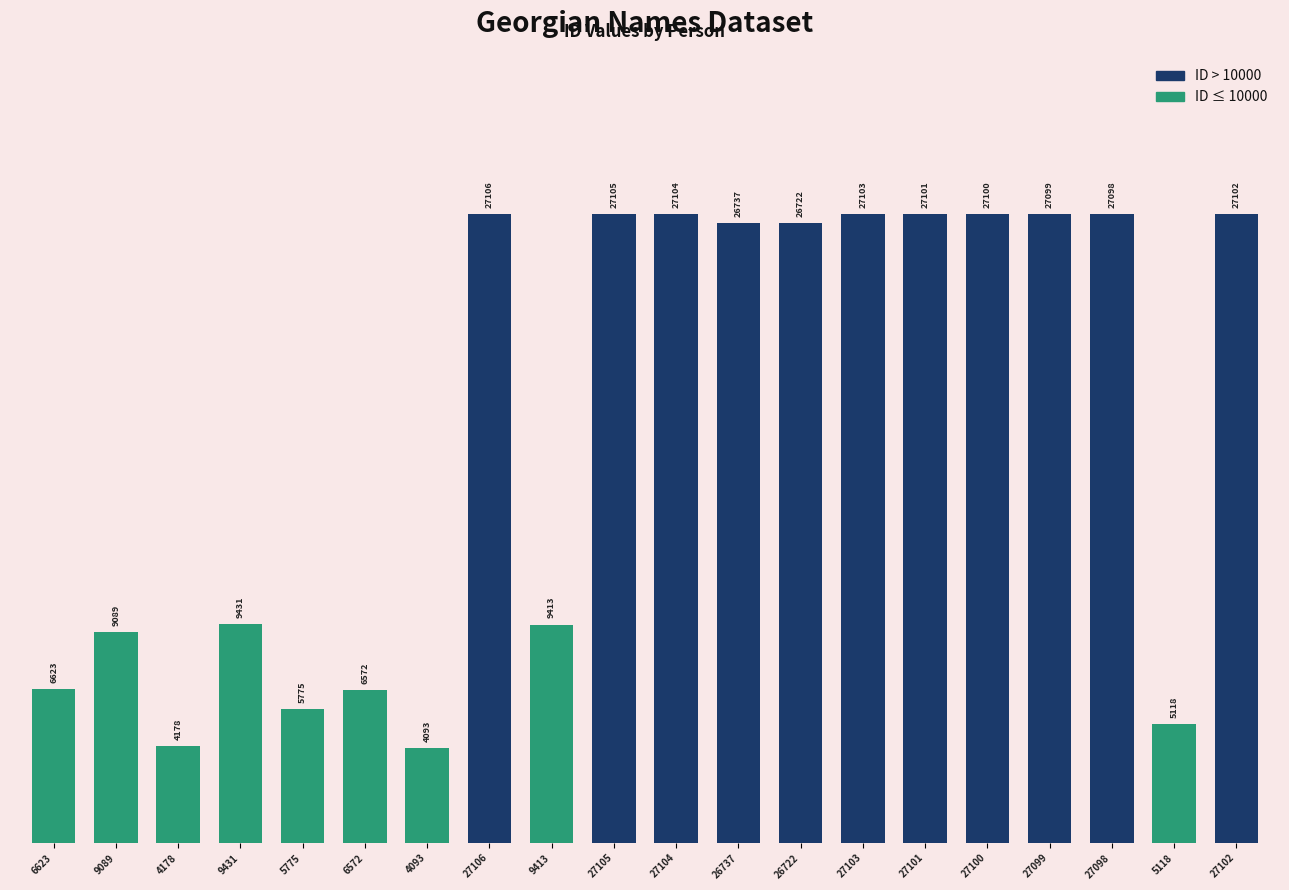

What is the ratio of the value at 9413 to the value at 27098?

0.3